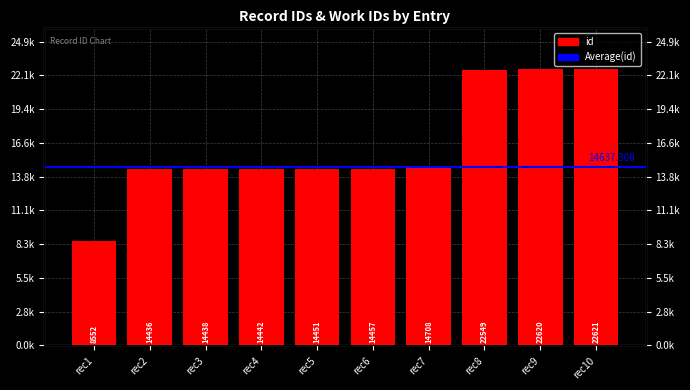

Are the bars grouped side by side (vs. stacked)?

No